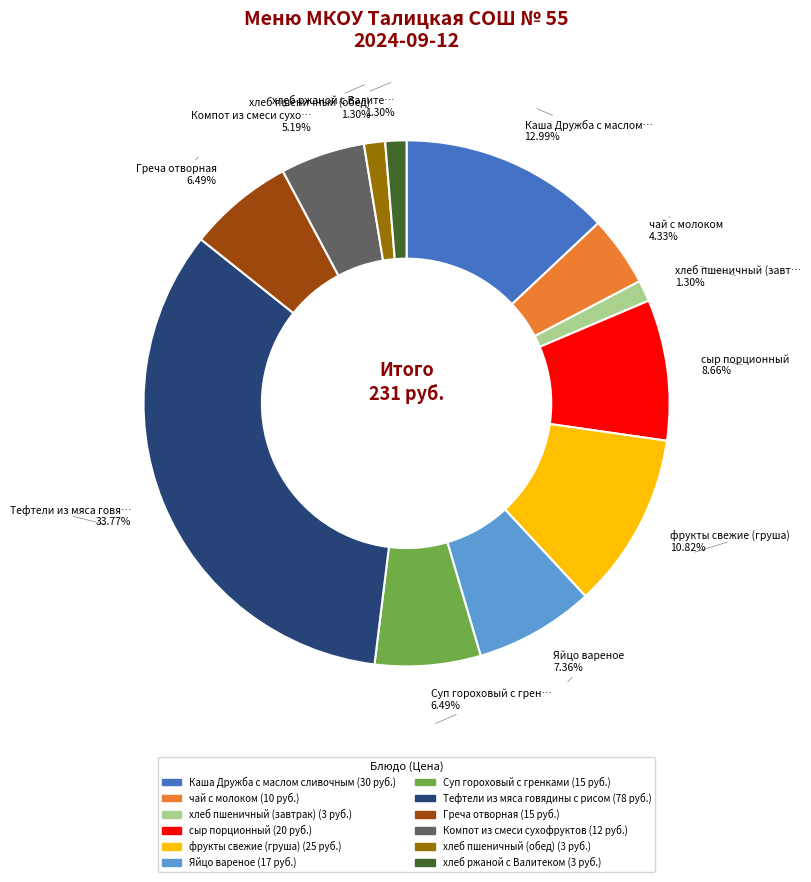

To the nearest percent, what is the difference between the Тефтели из мяса говядины с рисом and Суп гороховый с гренками slice percentages?

27%